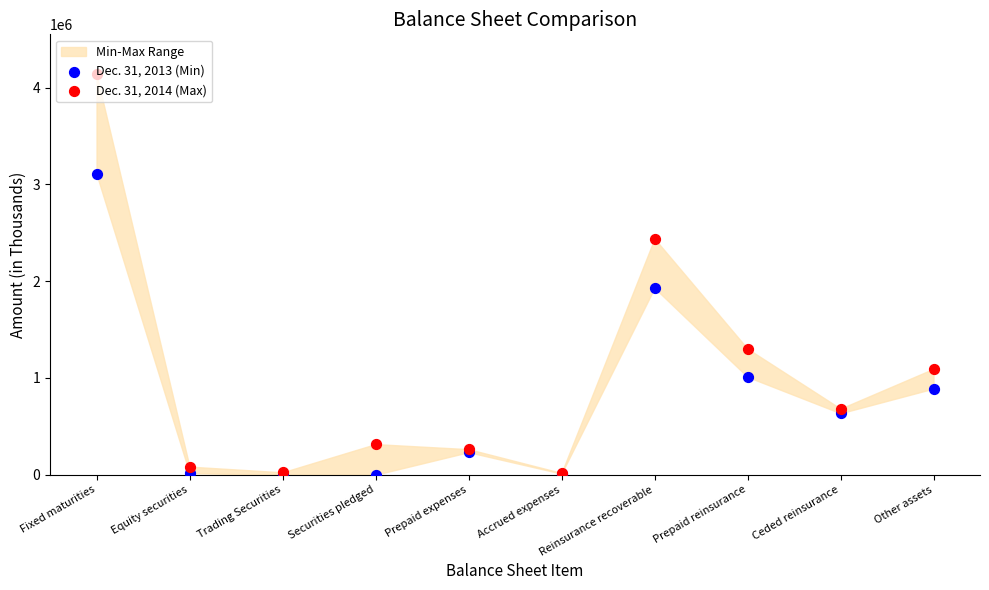

Which series contains the lowest Y value?

Dec. 31, 2013 (Min)